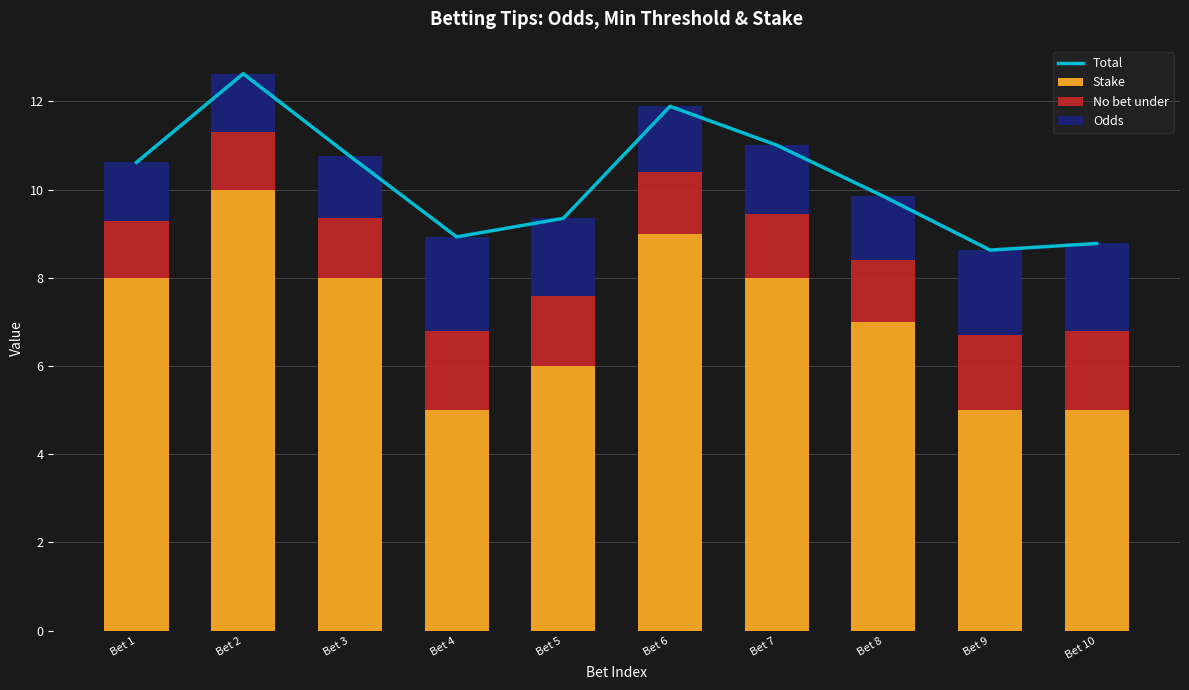

Reading left to right, list all the values displayed in this chart.

Total: Bet 1=10.6	Bet 2=12.6	Bet 3=10.8	Bet 4=8.9	Bet 5=9.3	Bet 6=11.9	Bet 7=11.0	Bet 8=9.8	Bet 9=8.6	Bet 10=8.8
Stake: Bet 1=8.0	Bet 2=10.0	Bet 3=8.0	Bet 4=5.0	Bet 5=6.0	Bet 6=9.0	Bet 7=8.0	Bet 8=7.0	Bet 9=5.0	Bet 10=5.0
No bet under: Bet 1=1.3	Bet 2=1.3	Bet 3=1.3	Bet 4=1.8	Bet 5=1.6	Bet 6=1.4	Bet 7=1.4	Bet 8=1.4	Bet 9=1.7	Bet 10=1.8
Odds: Bet 1=1.3	Bet 2=1.3	Bet 3=1.4	Bet 4=2.1	Bet 5=1.8	Bet 6=1.5	Bet 7=1.6	Bet 8=1.4	Bet 9=1.9	Bet 10=2.0